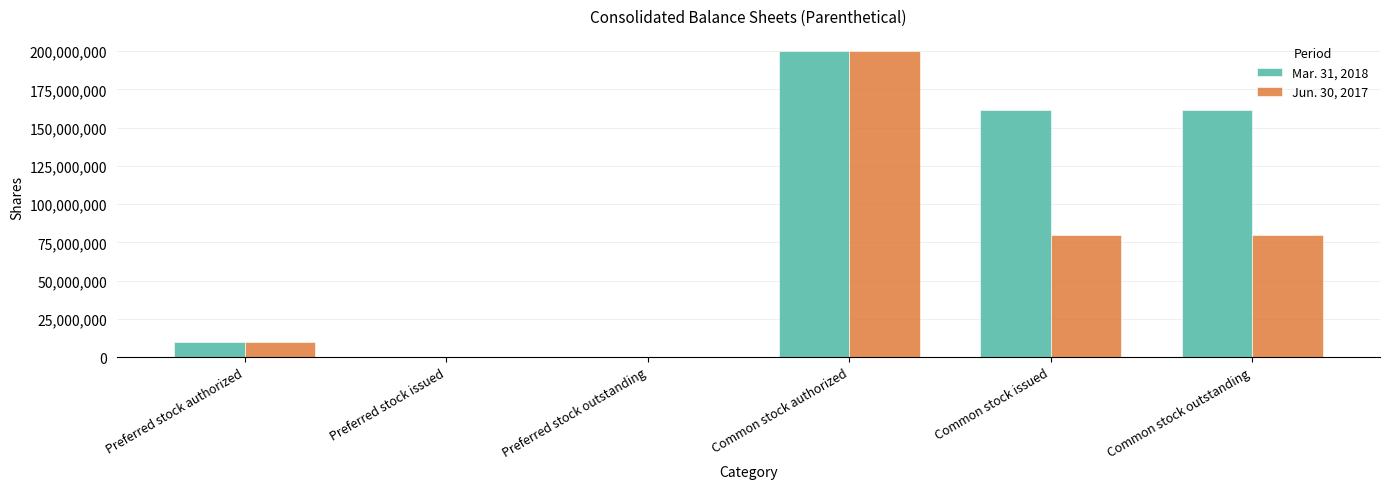

What are all the series names shown in the legend?

Mar. 31, 2018, Jun. 30, 2017